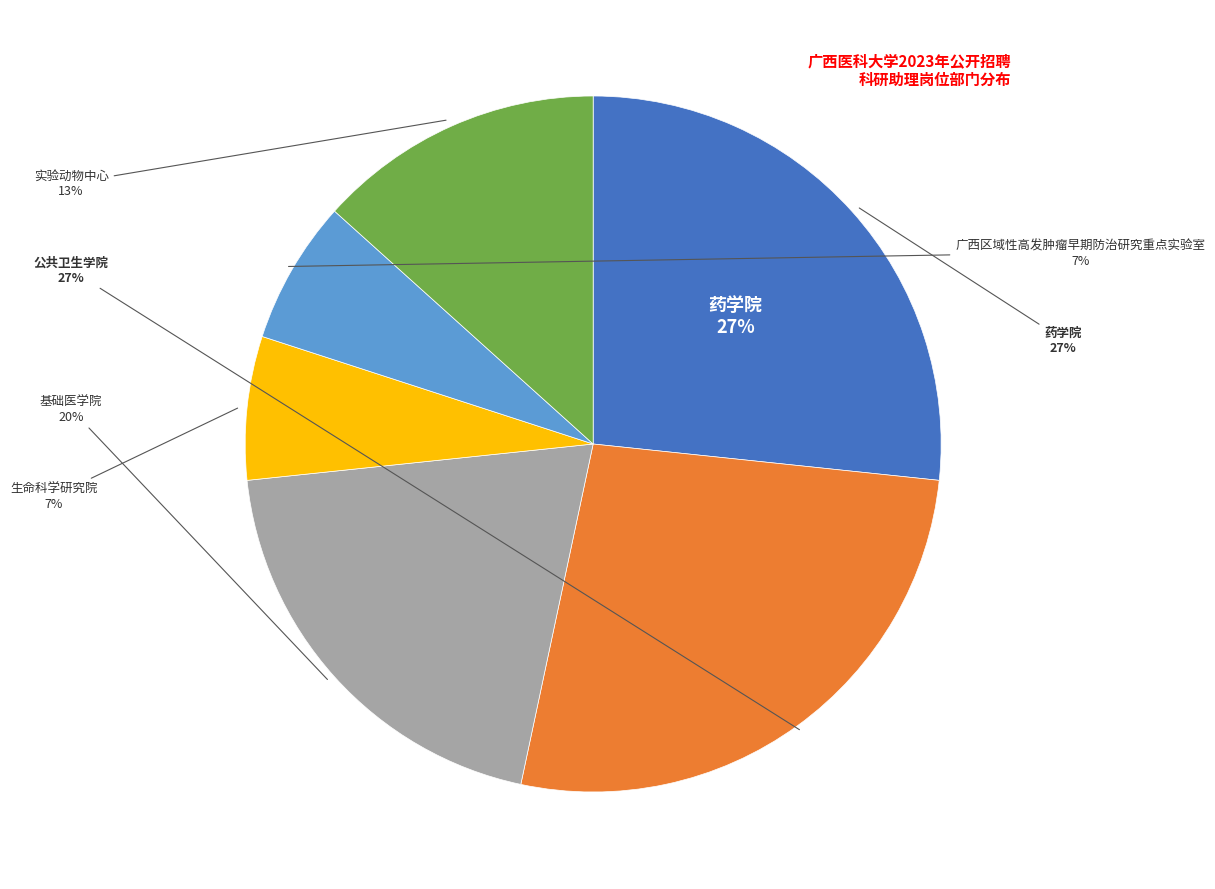

To the nearest percent, what is the average slice percentage?

17%